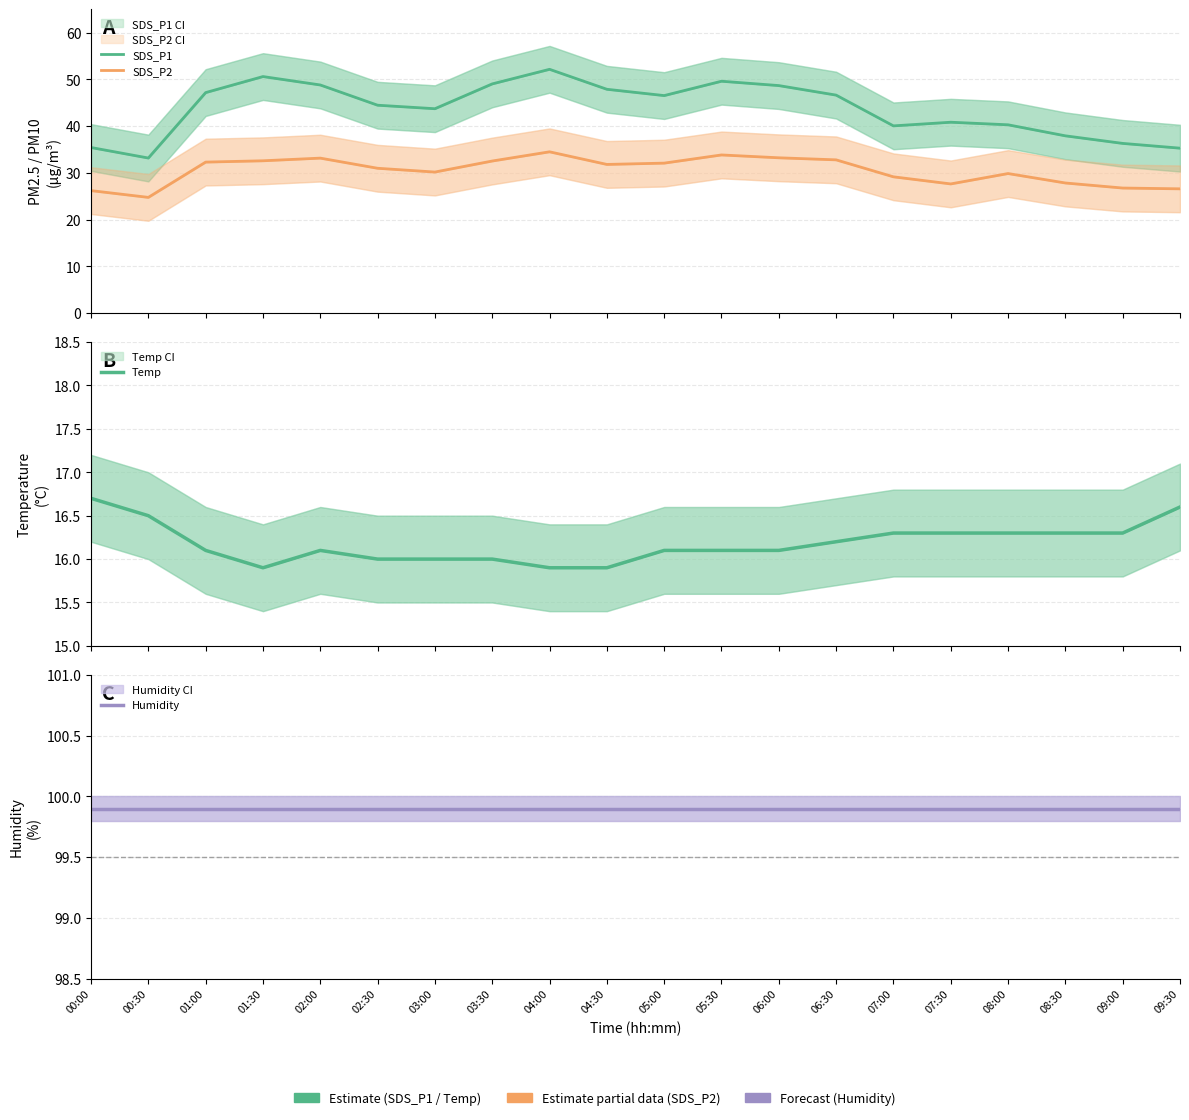

Reading left to right, list all the values displayed in this chart.

SDS_P1: 35.4	33.2	47.2	50.6	48.8	44.5	43.7	49.0	52.1	47.9	46.5	49.6	48.7	46.6	40.0	40.8	40.3	37.9	36.3	35.3
SDS_P2: 26.2	24.8	32.3	32.6	33.1	31.0	30.2	32.5	34.5	31.8	32.1	33.8	33.2	32.8	29.1	27.6	29.9	27.8	26.8	26.6
Temp: 16.7	16.5	16.1	15.9	16.1	16.0	16.0	16.0	15.9	15.9	16.1	16.1	16.1	16.2	16.3	16.3	16.3	16.3	16.3	16.6
Humidity: 99.9	99.9	99.9	99.9	99.9	99.9	99.9	99.9	99.9	99.9	99.9	99.9	99.9	99.9	99.9	99.9	99.9	99.9	99.9	99.9